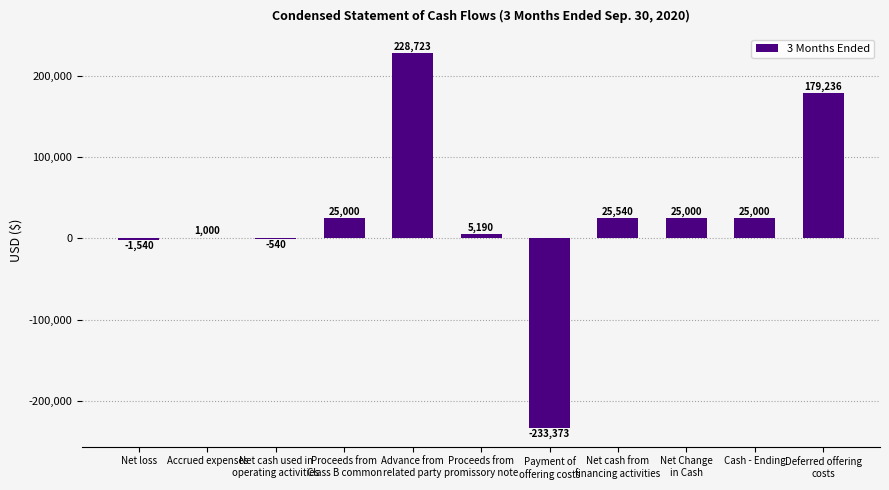

What is the sum of all values?

279236